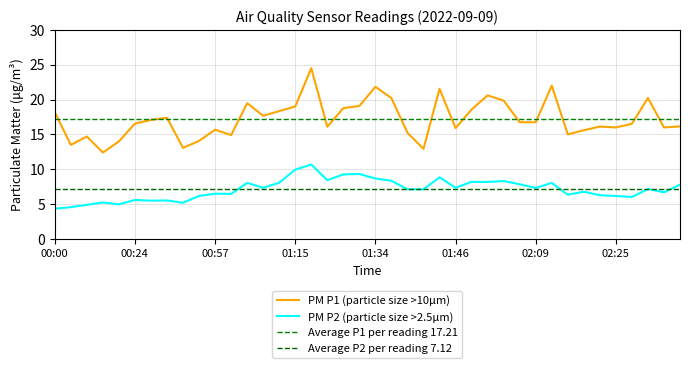

Reading left to right, what are all the values shown in this chart?

P1: 18.2	13.5	14.7	12.4	14.0	16.6	17.1	17.4	13.1	14.1	15.7	14.9	19.5	17.7	18.4	19.0	24.5	16.1	18.8	19.1	21.8	20.2	15.2	12.9	21.6	15.9	18.6	20.6	19.9	16.8	16.8	22.0	15.0	15.6	16.1	16.0	16.5	20.2	16.0	16.1
P2: 4.3	4.6	4.9	5.2	5.0	5.6	5.5	5.5	5.2	6.2	6.5	6.5	8.1	7.3	8.1	9.9	10.7	8.4	9.3	9.3	8.7	8.3	7.1	7.1	8.8	7.3	8.2	8.2	8.3	7.8	7.3	8.1	6.3	6.8	6.3	6.2	6.0	7.2	6.7	7.8